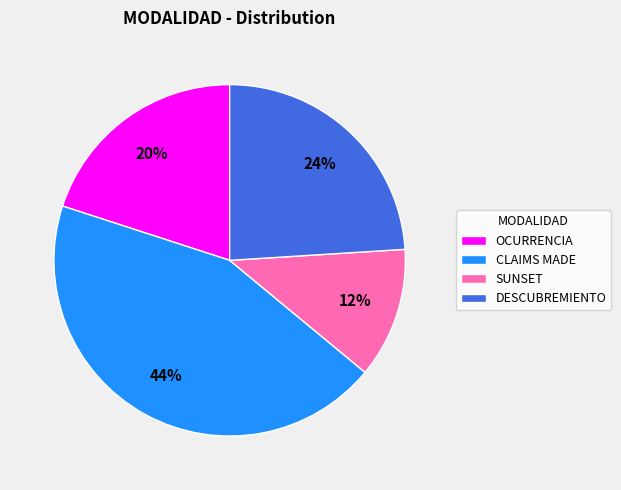

How many segments does this pie chart have?

4